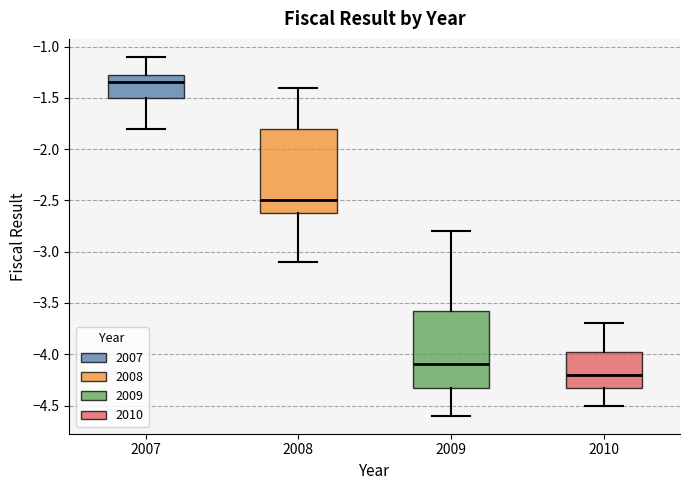

Where is the lower edge of the box at x = 2009 on the y-axis? The values are not printed on the chart, so give them approximately, as read against the axis.

-4.30